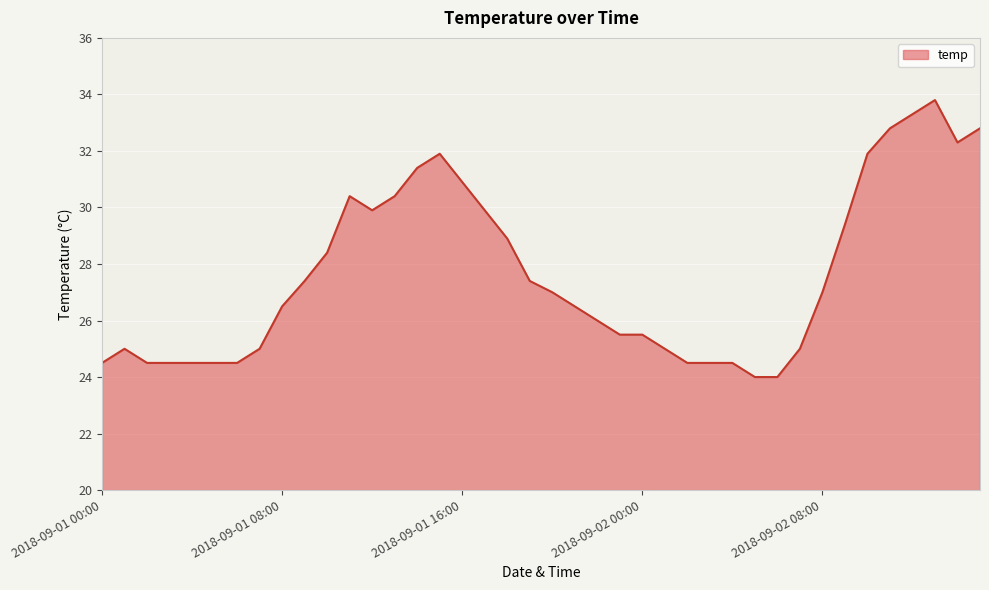

What is the difference between the maximum and minimum values?

9.8